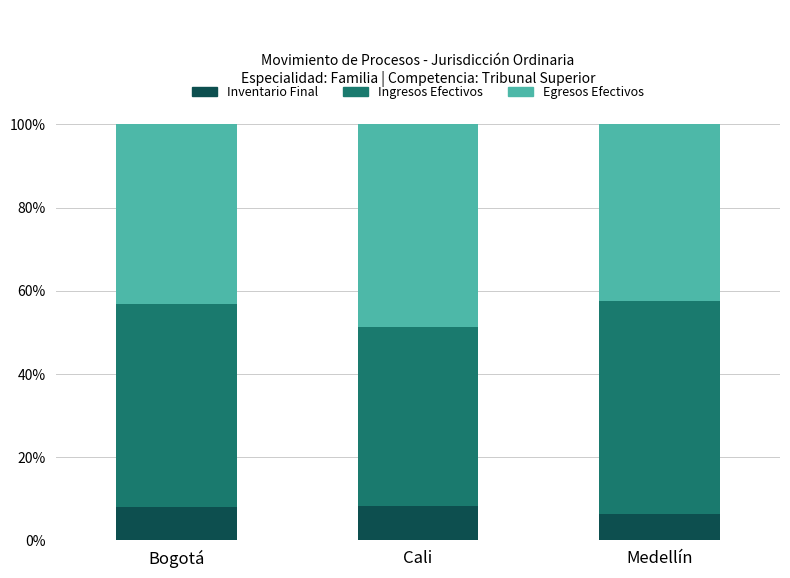

At which label is Inventario Final closest to 7?

Medellín